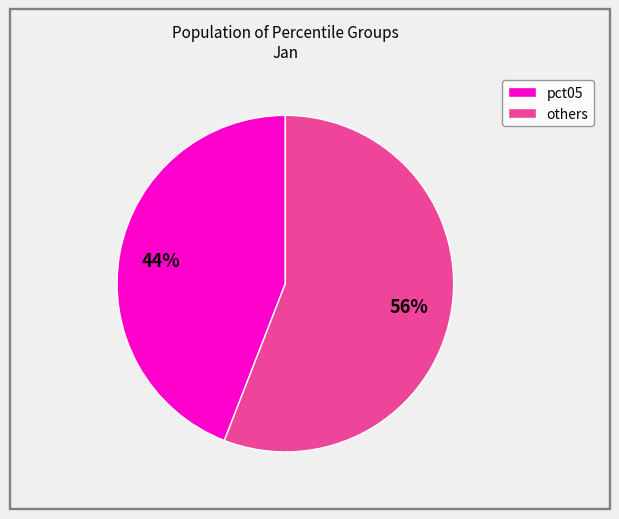

To the nearest percent, what is the difference between the largest and smallest slice percentages?

12%